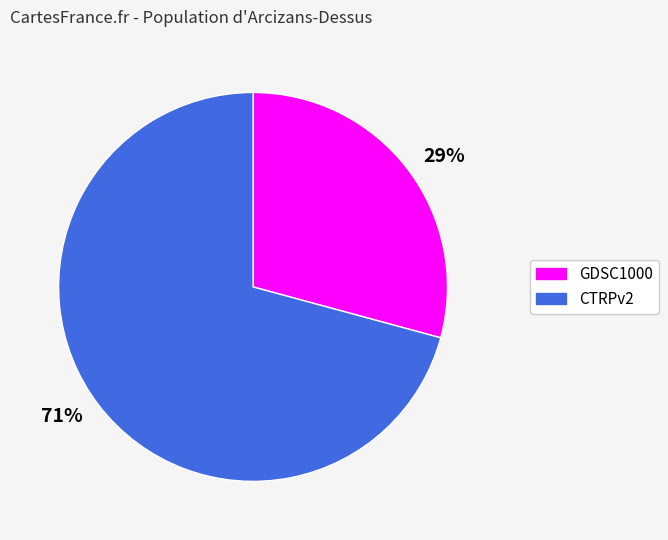

To the nearest percent, what percentage of the pie is 29%?

29%